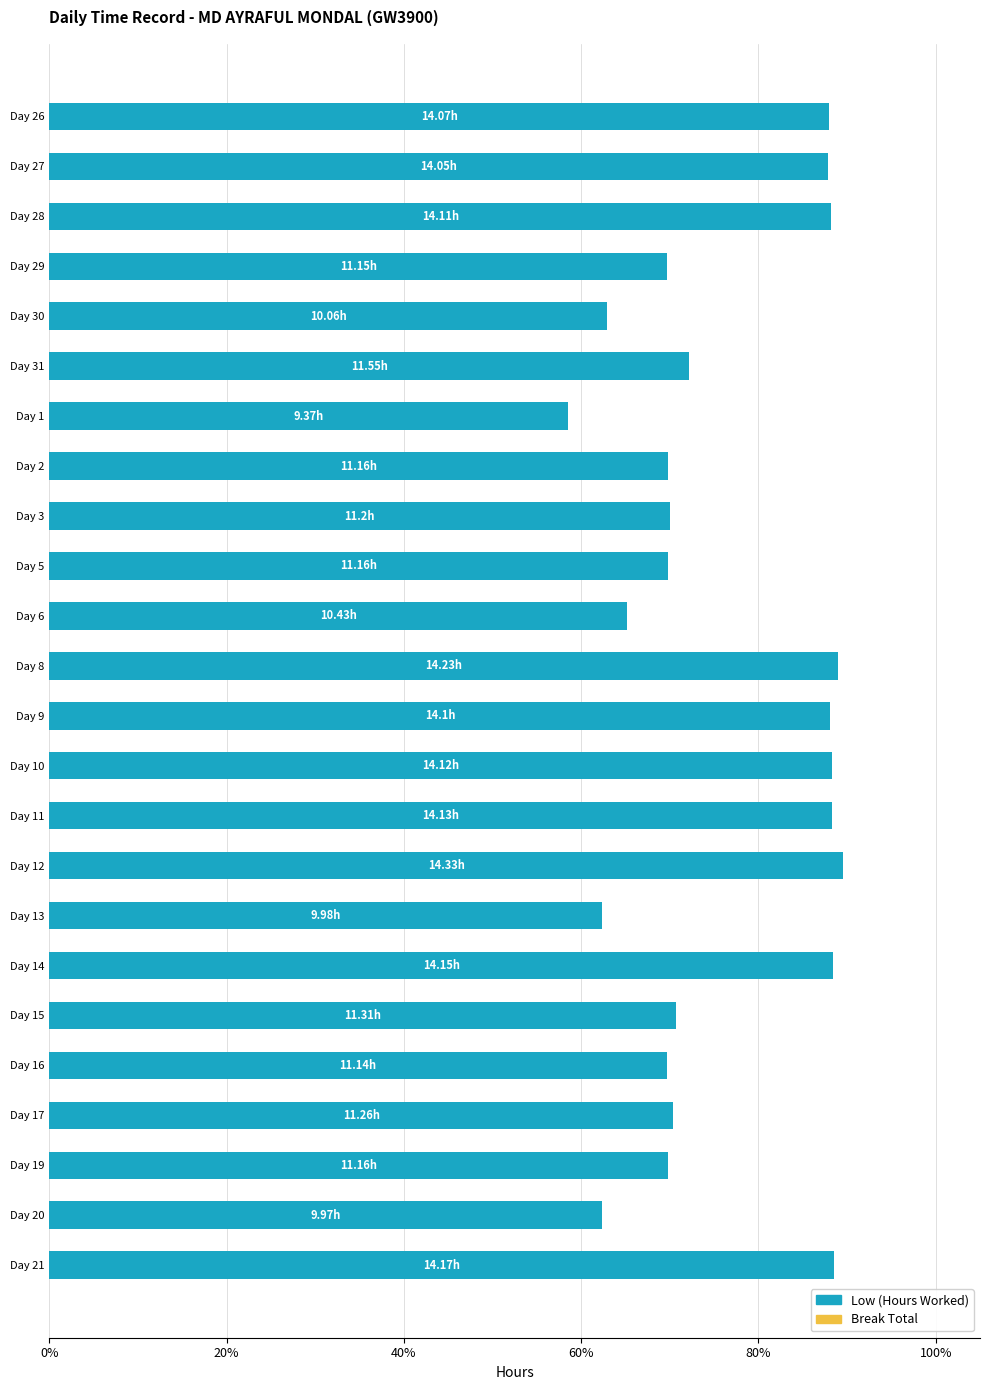

What is the change in value from Day 26 to Day 17?

-17.6